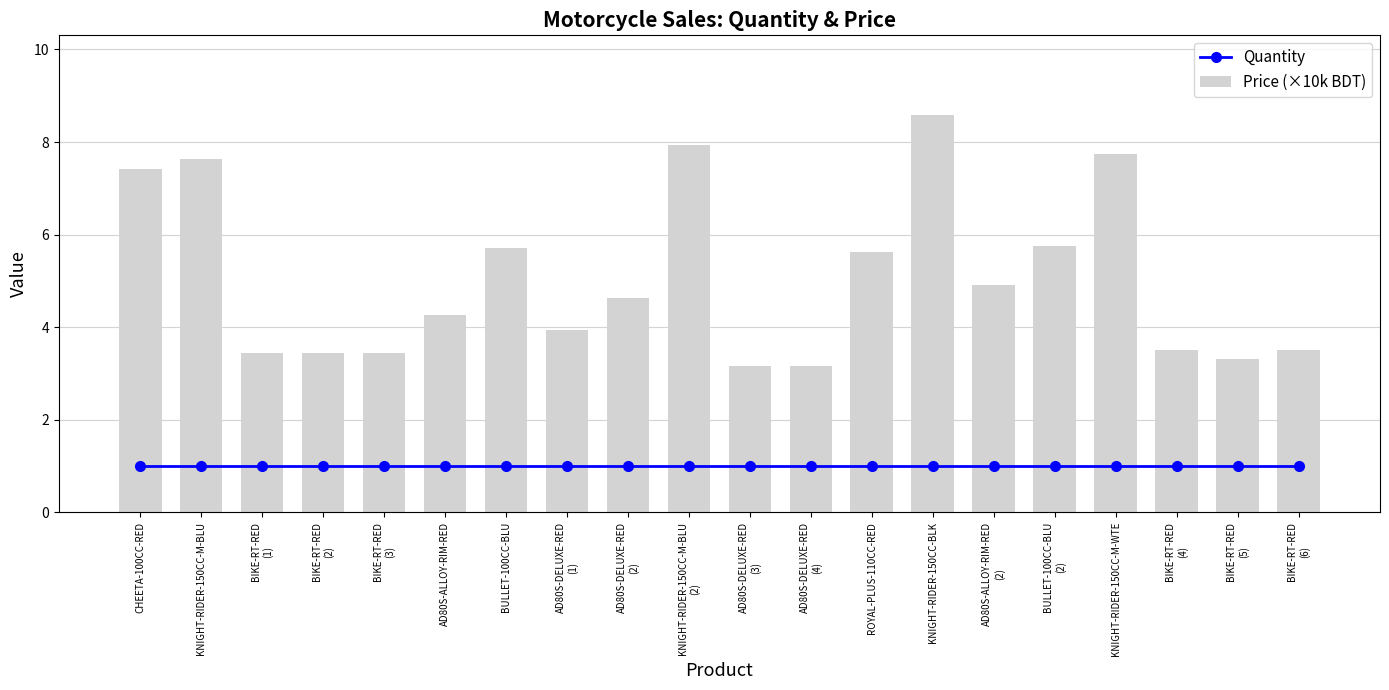

Between KNIGHT-RIDER-150CC-M-BLU and BIKE-RT-RED
(1), which series saw the biggest shift?

Price (×10k BDT)